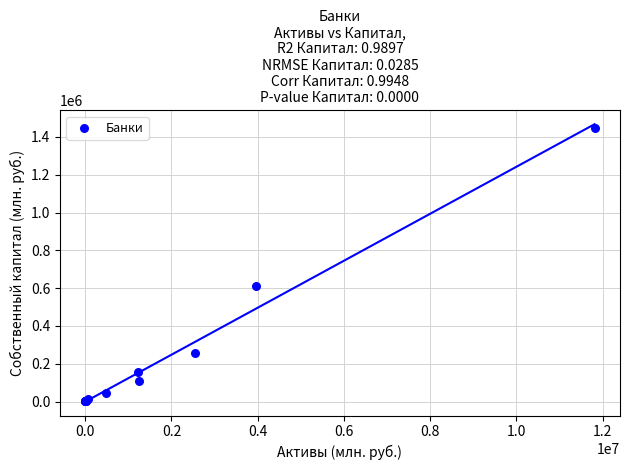

What Y value in the scatter plot is closest to 722684?

610385.4